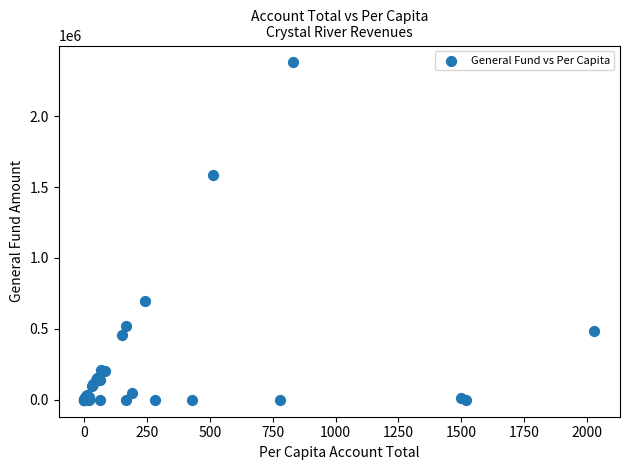

What Y value in the scatter plot is closest to 1189179?

1586104